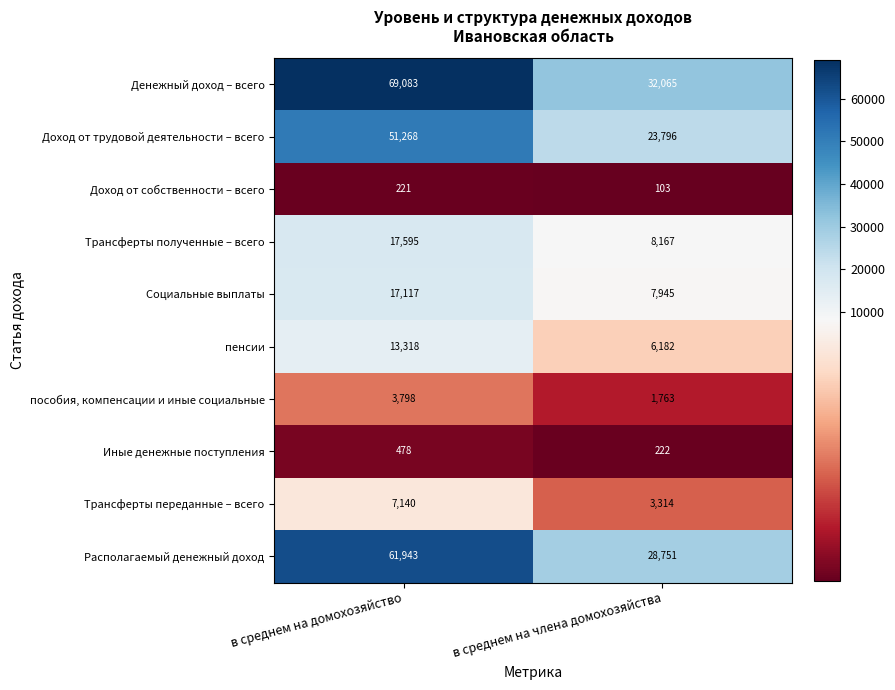

Which label corresponds to the smallest value in the chart?

в среднем на члена домохозяйства